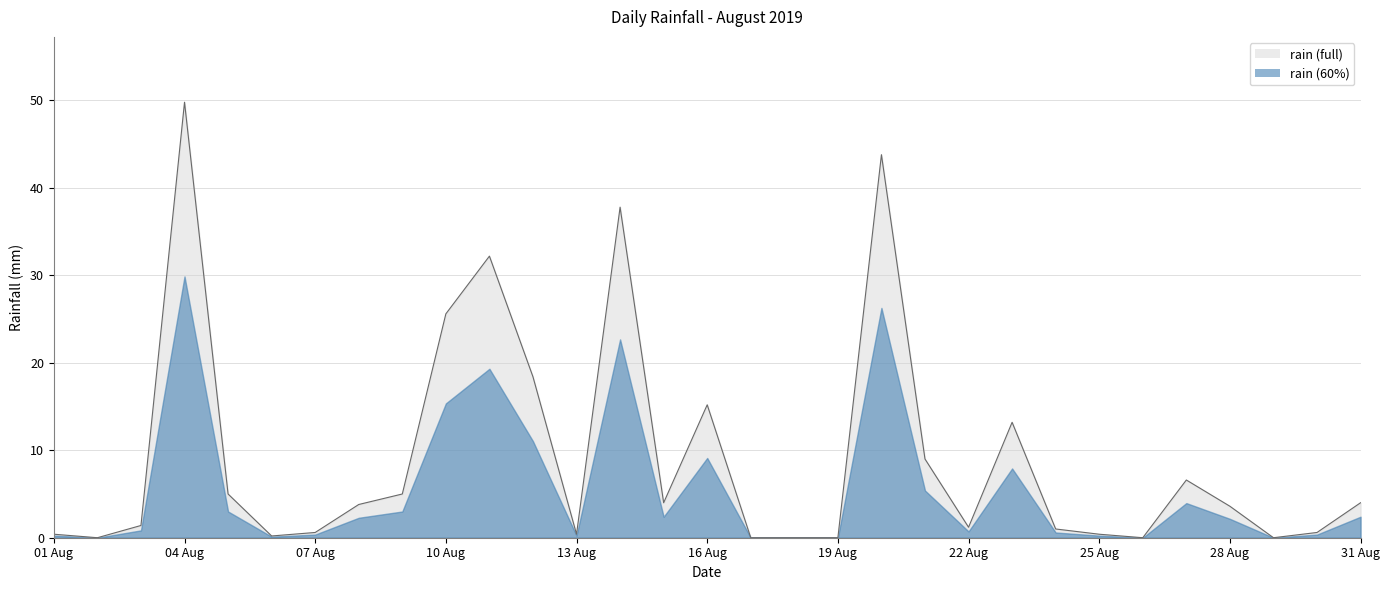

What is the maximum value shown in the chart?

49.8